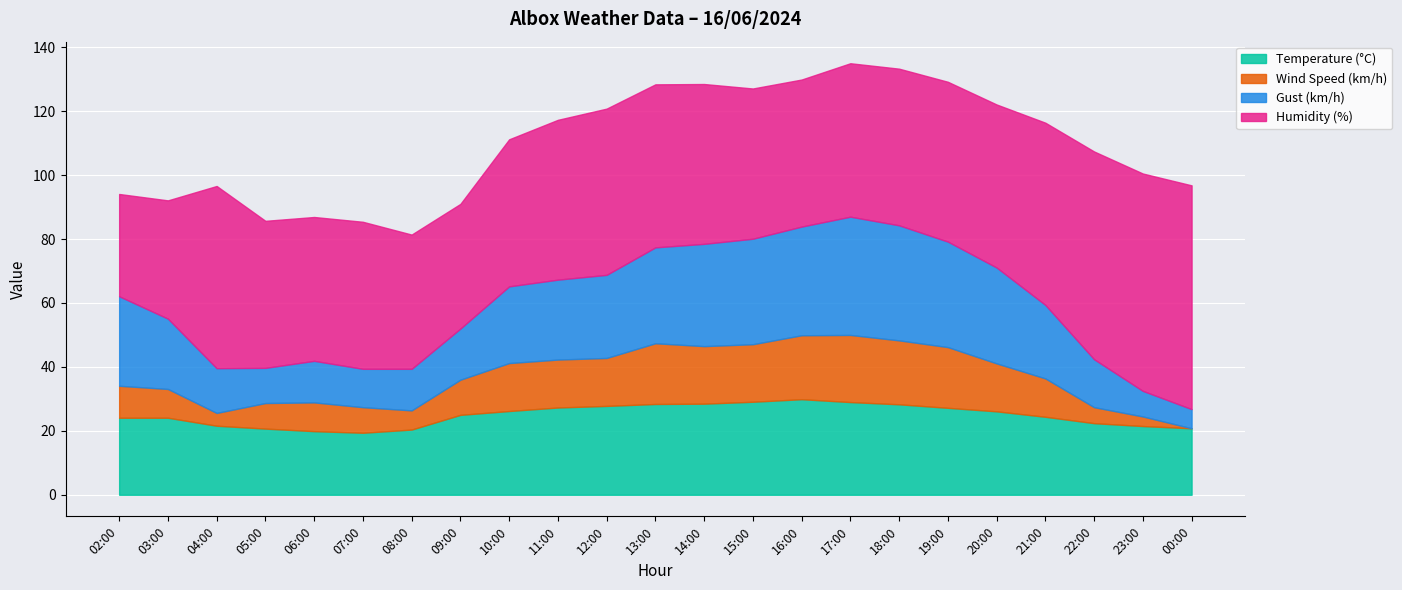

Between 18:00 and 23:00, which series saw the biggest shift?

Gust (km/h)